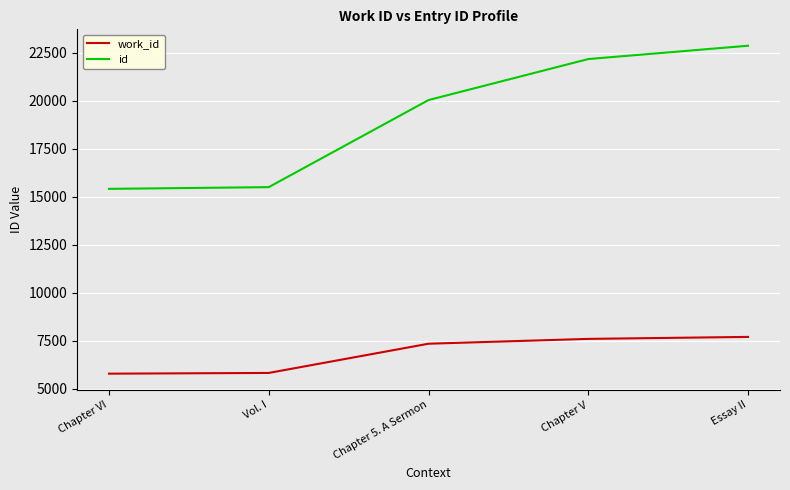

Where is id nearest to the value 19132?

Chapter 5. A Sermon